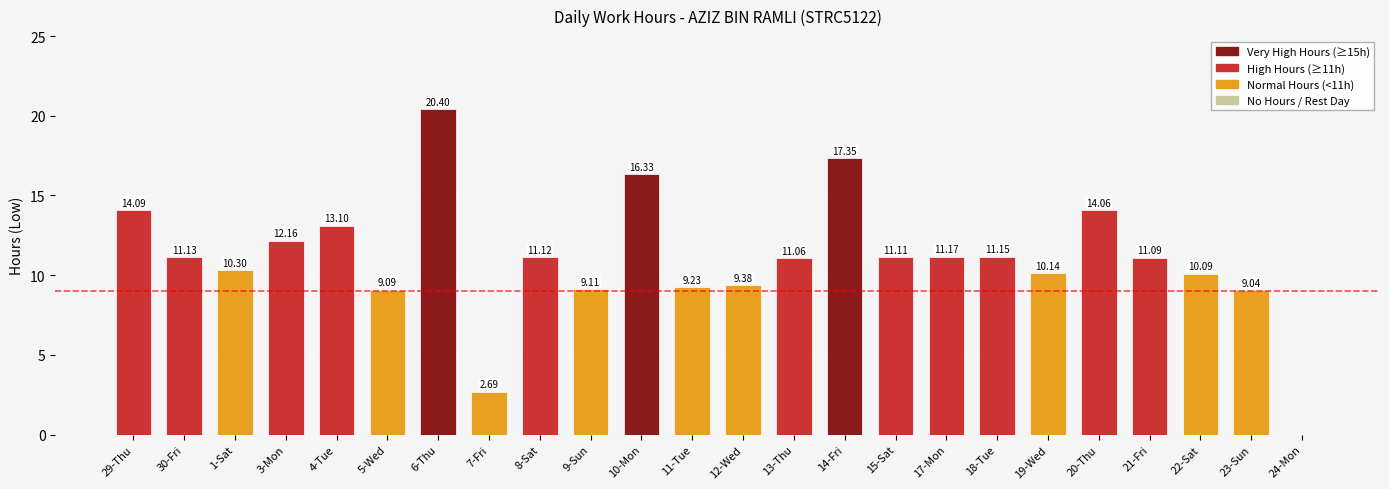

What is the sum of all values?

264.4